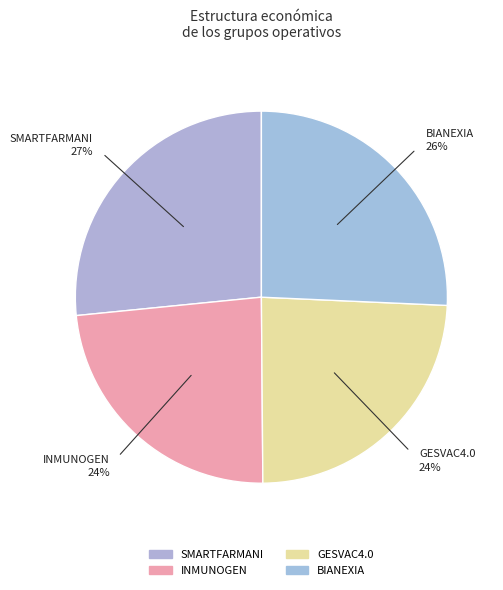

True or false: INMUNOGEN accounts for 24% of the total.

True